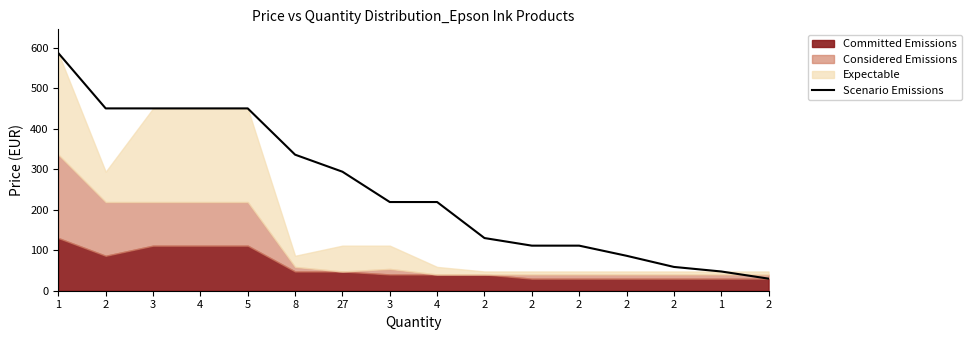

Reading right to left, what are all the values shown in this chart?

2=29.8	1=47.5	2=58.8	2=86.2	2=111.2	2=111.2	2=130.0	4=218.9	3=218.9	27=293.8	8=335.8	5=450.0	4=450.0	3=450.0	2=450.0	1=586.5